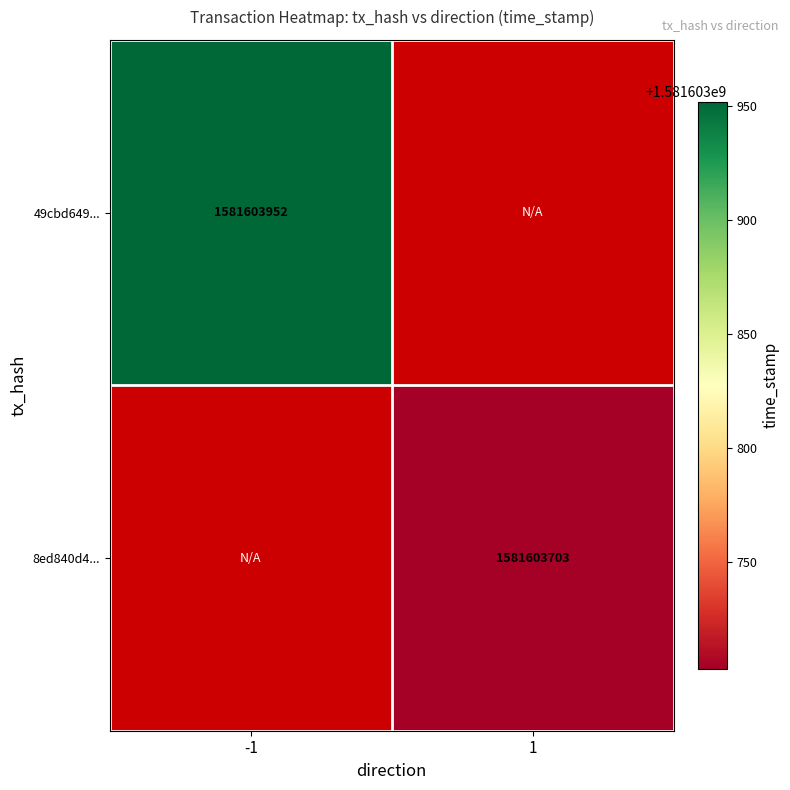

What is the maximum value for 8ed840d41d9f07a07ef64fe39640be17f007cdb?

1581603703